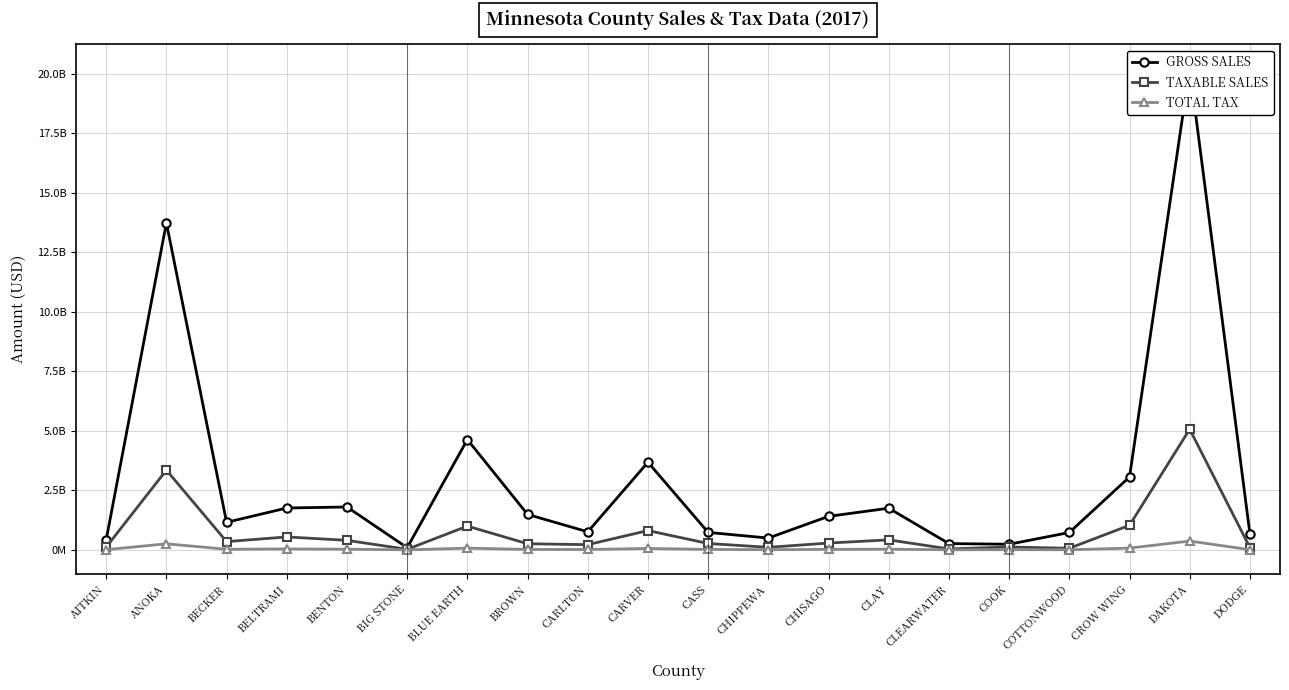

True or false: TOTAL TAX and GROSS SALES intersect in this chart.

False